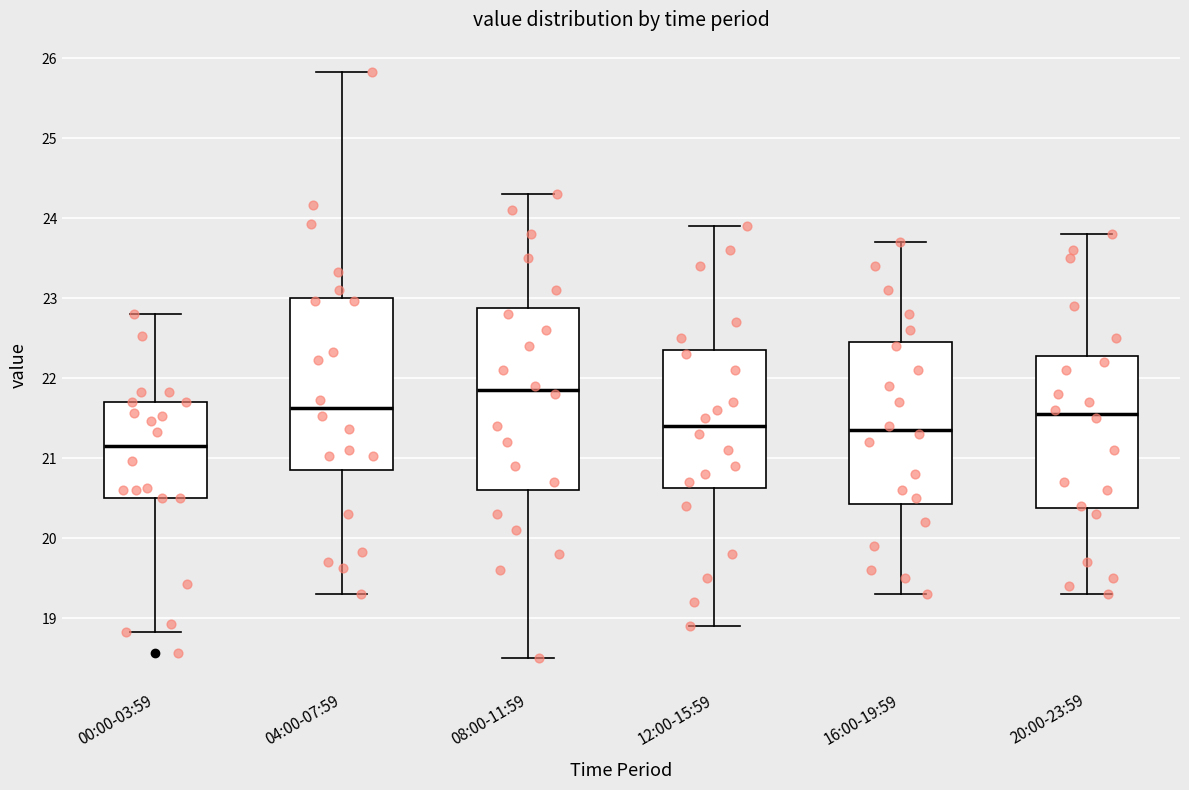

Where does the lower whisker of the box for 20:00-23:59 end on the y-axis? The values are not printed on the chart, so give them approximately, as read against the axis.

19.3